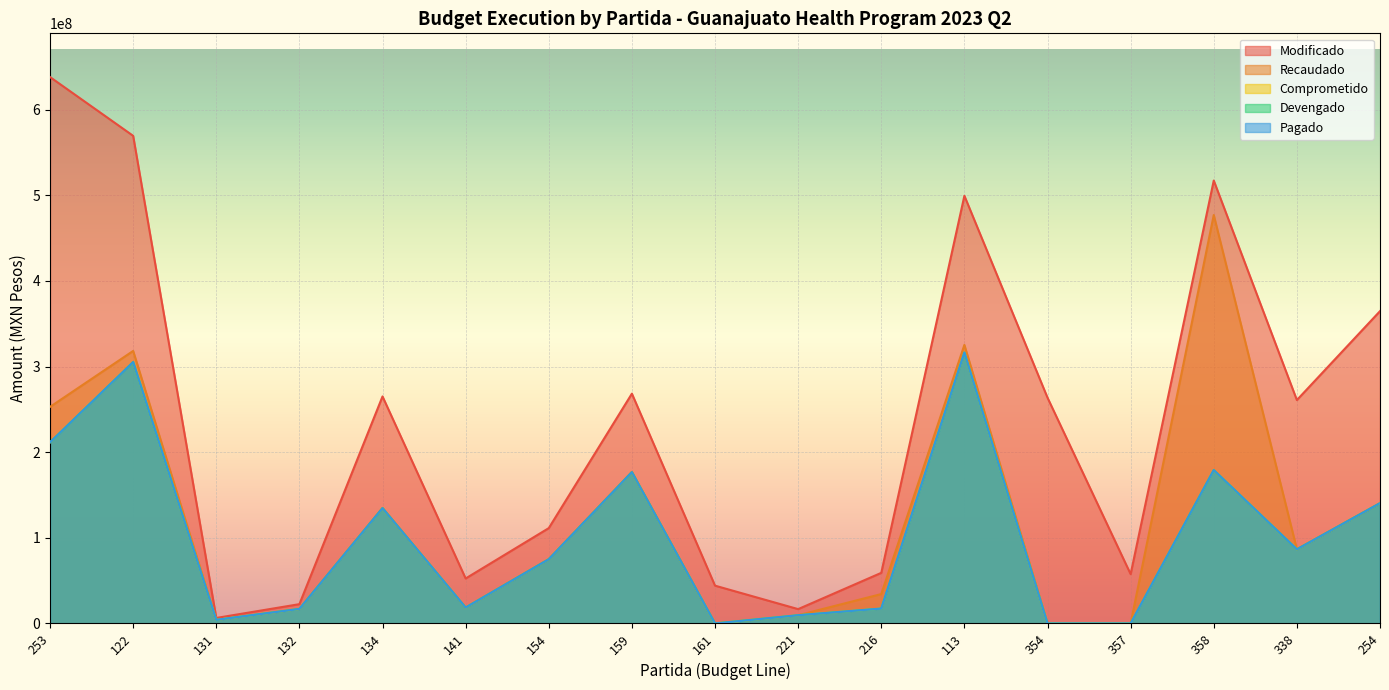

How many positive values does the Recaudado series have?

14